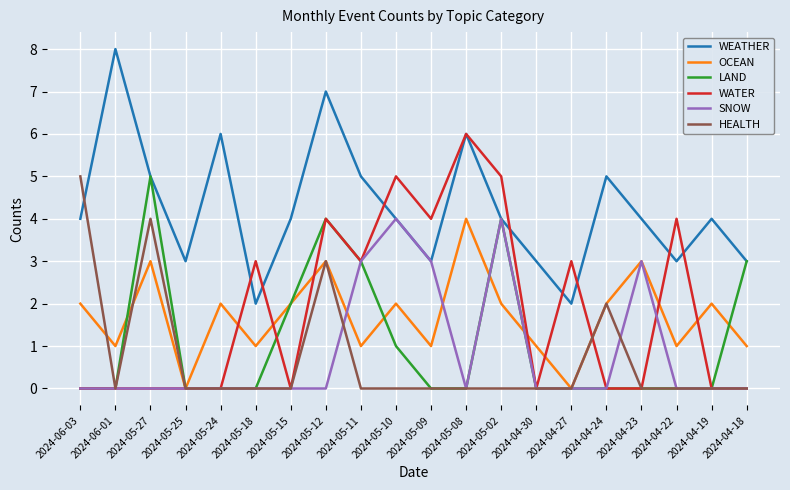

Between 2024-05-08 and 2024-04-24, which series saw the biggest shift?

WATER